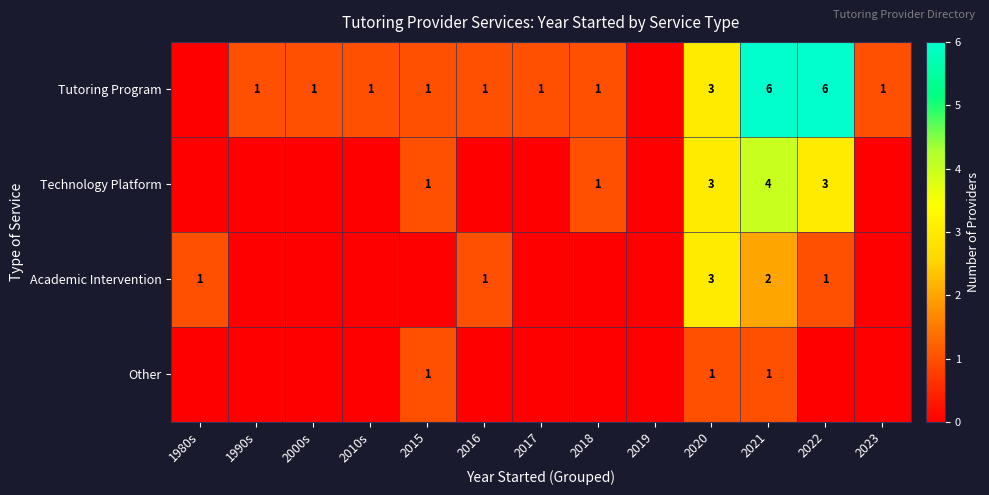

Which has a higher value, 2021 or 2018?

2021